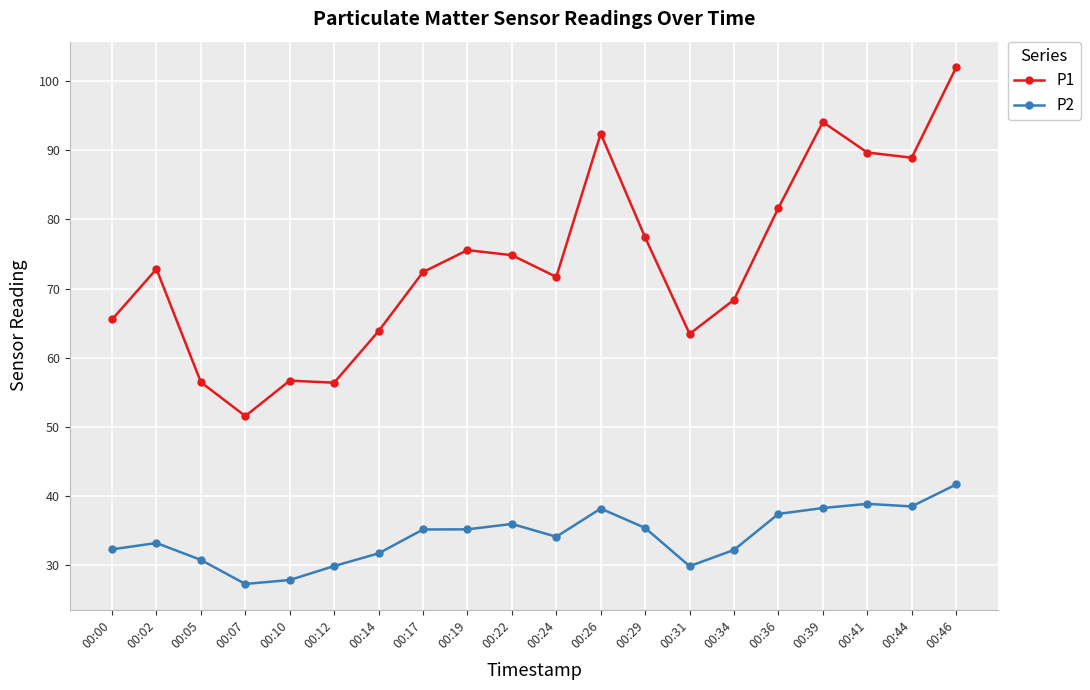

What is the greatest value displayed?

101.9